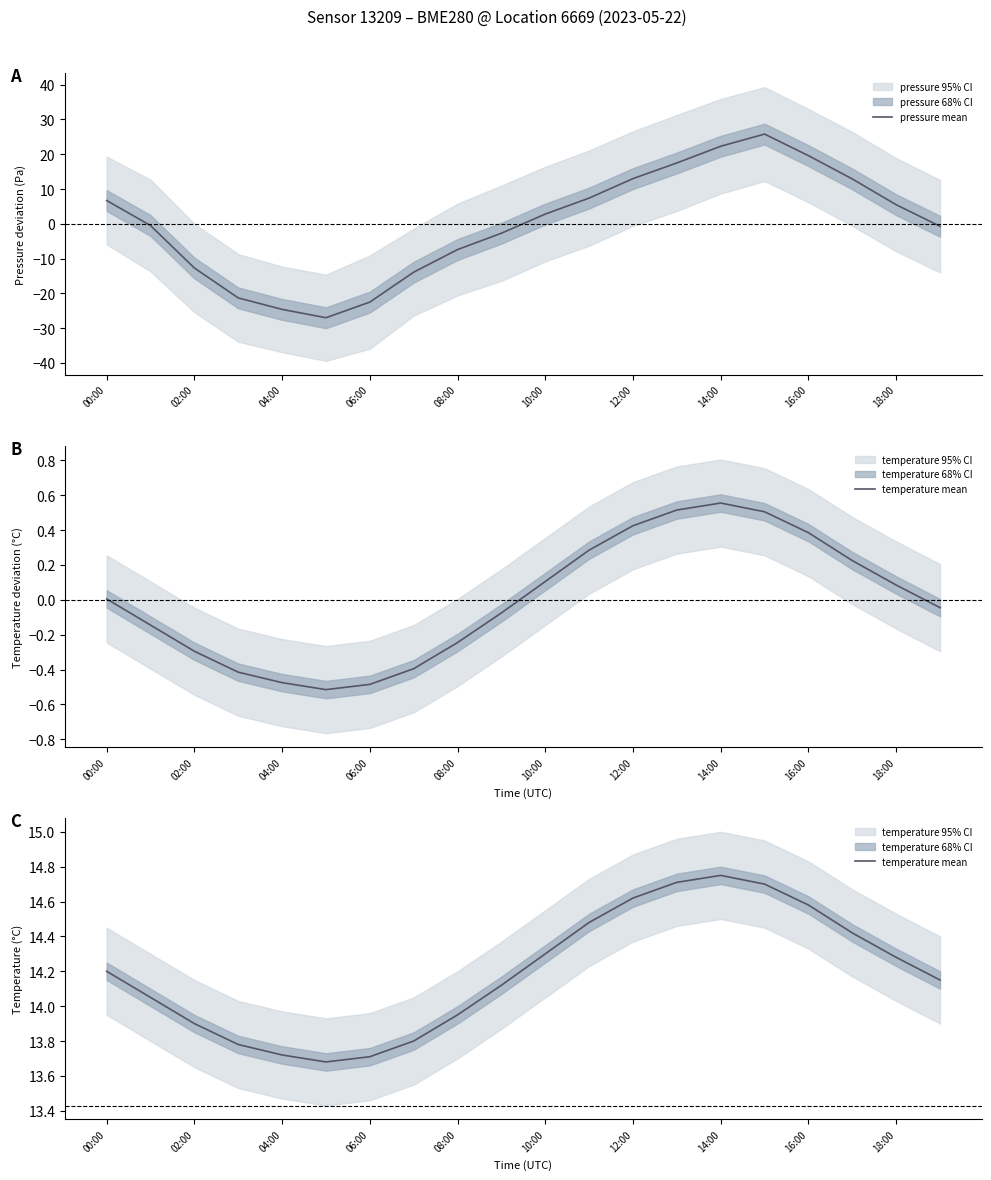

True or false: pressure mean has a value of 30.6 at 14:00.

False